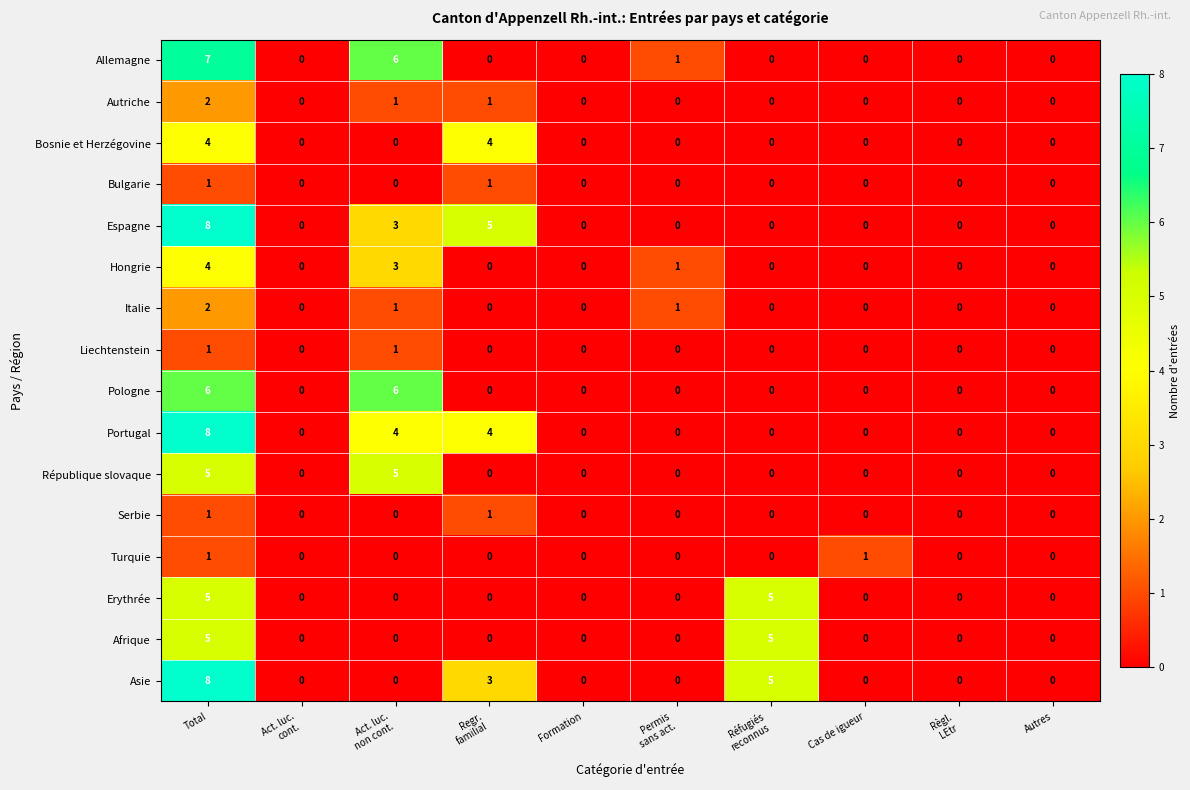

What is the difference between the maximum and minimum values in the Afrique series?

5